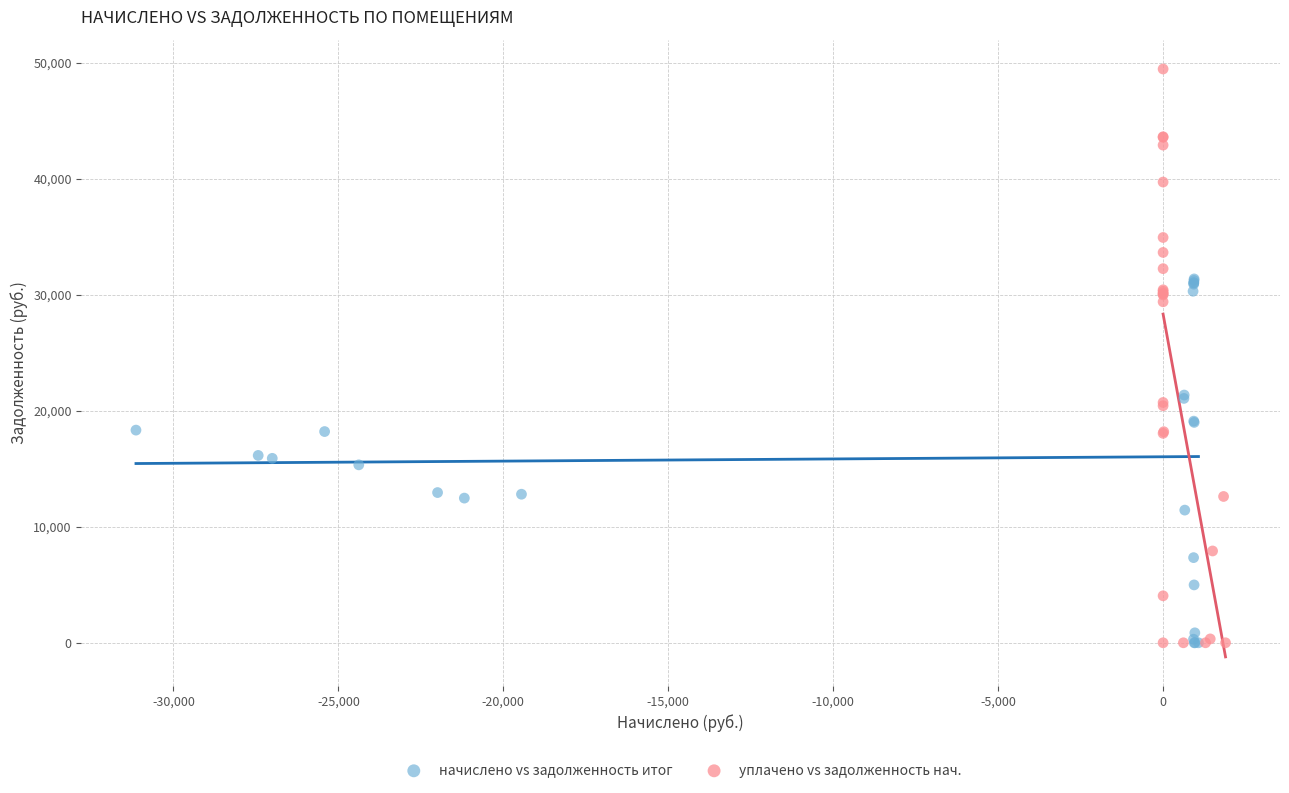

Which series contains the highest Y value?

уплачено vs задолженность нач.